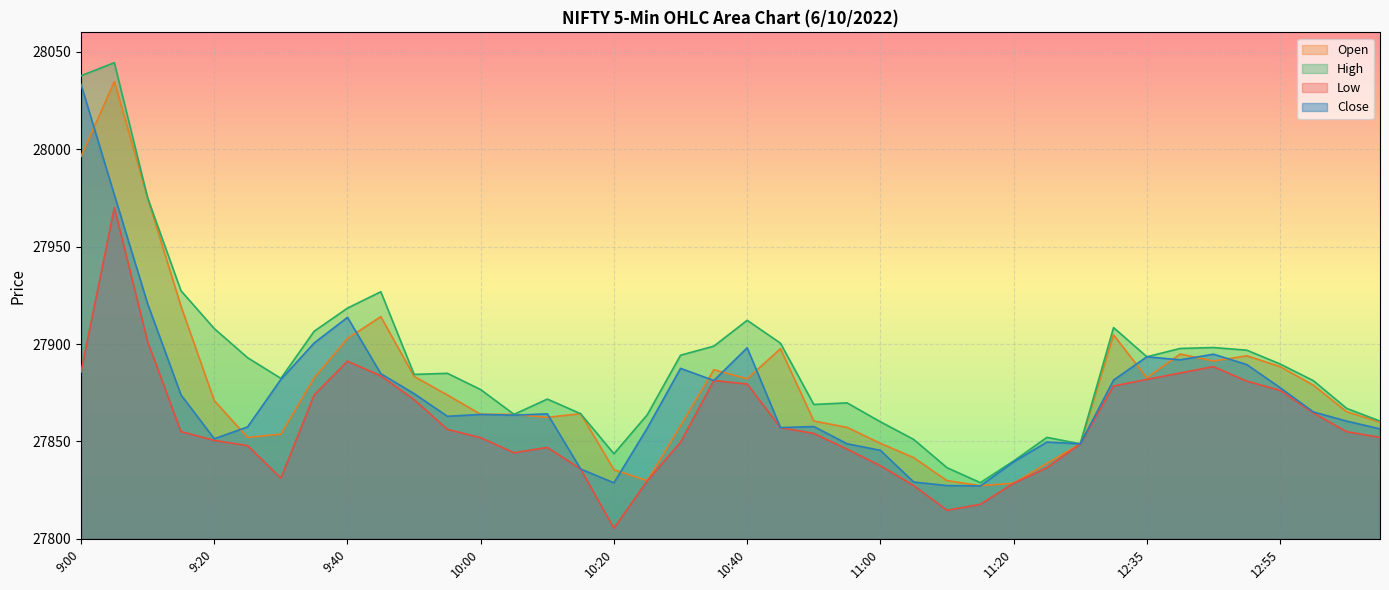

Is it true that Close equals 27884.8 at 9:45?

True